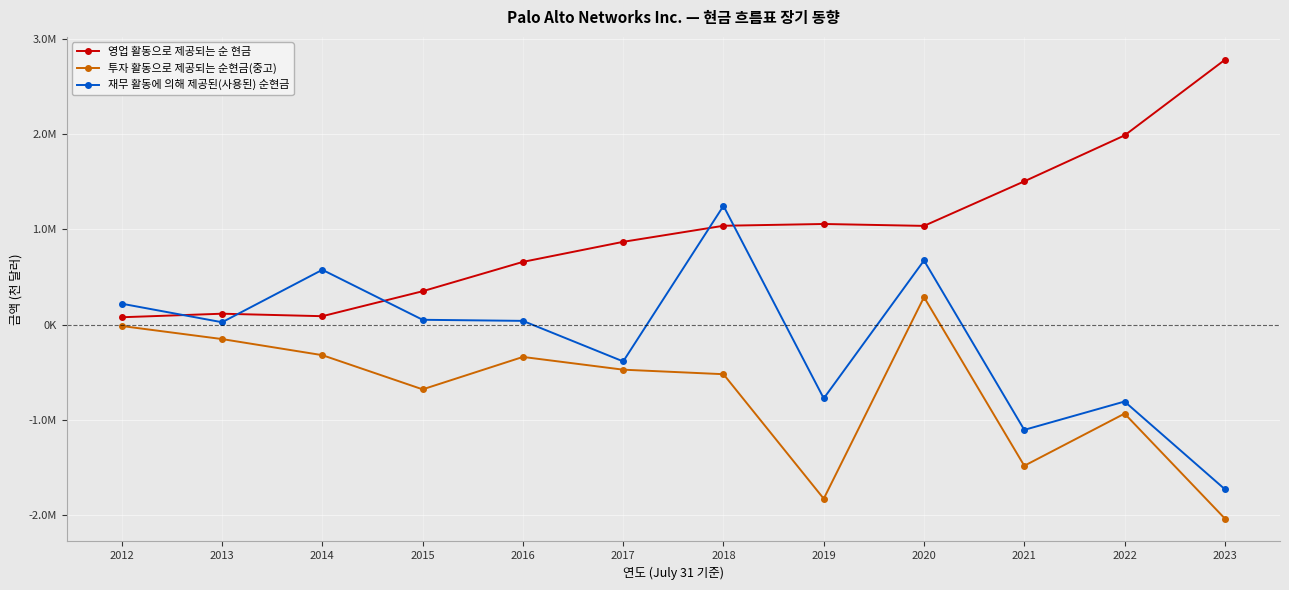

Reading left to right, transcribe all the data shown in this chart.

영업 활동으로 제공되는 순 현금: 2012=77368	2013=114519	2014=88406	2015=350304	2016=658100	2017=868500	2018=1037000	2019=1055600	2020=1035700	2021=1503000	2022=1984700	2023=2777500
투자 활동으로 제공되는 순현금(중고): 2012=-14565	2013=-151565	2014=-320348	2015=-679006	2016=-338900	2017=-472600	2018=-520000	2019=-1825900	2020=288000	2021=-1480600	2022=-933400	2023=-2033800
재무 활동에 의해 제공된(사용된) 순현금: 2012=219322	2013=25018	2014=575140	2015=50704	2016=39400	2017=-386000	2018=1245600	2019=-773900	2020=673000	2021=-1104000	2022=-806600	2023=-1726300